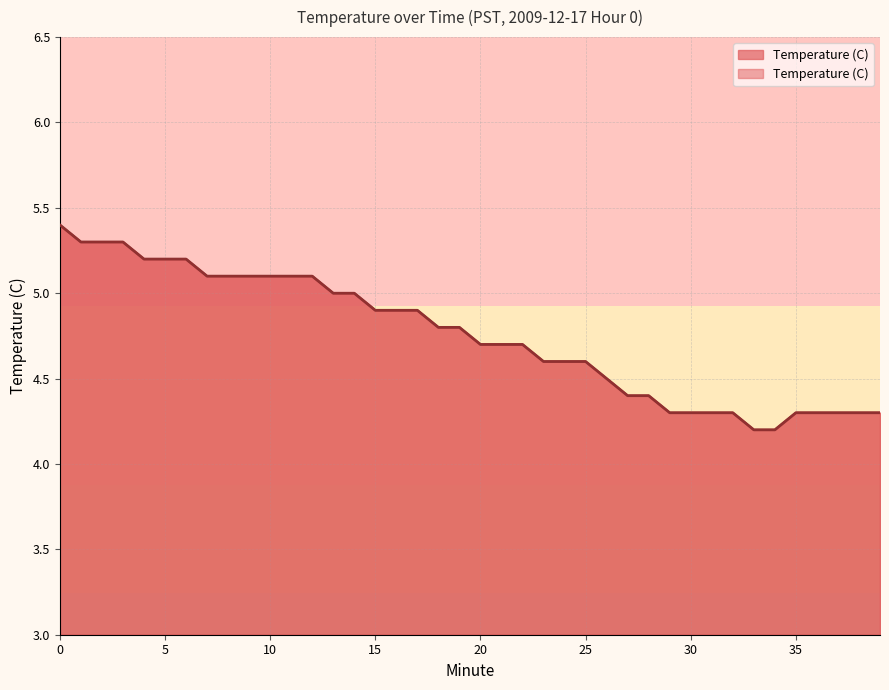

Does the chart display data point markers on the line(s)?

No